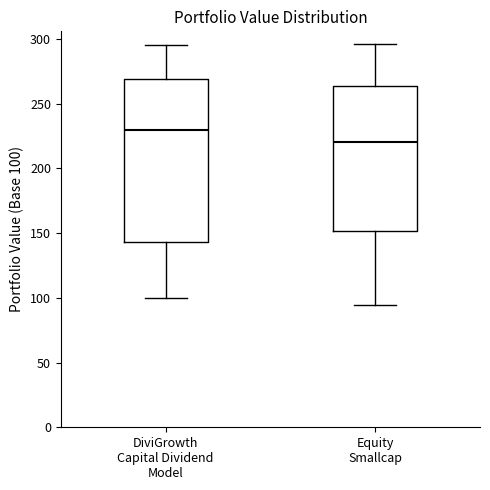

Reading left to right, transcribe this box plot: for each box, give where its median line is, the range the box spans, and where its two whiskers end, as read against the y-axis. The values are not printed on the chart, so give them approximately, as read against the axis.

DiviGrowth Capital Dividend Model: median 230, box 145 to 270, whiskers 100 to 295
Equity Smallcap: median 220, box 150 to 265, whiskers 95 to 295